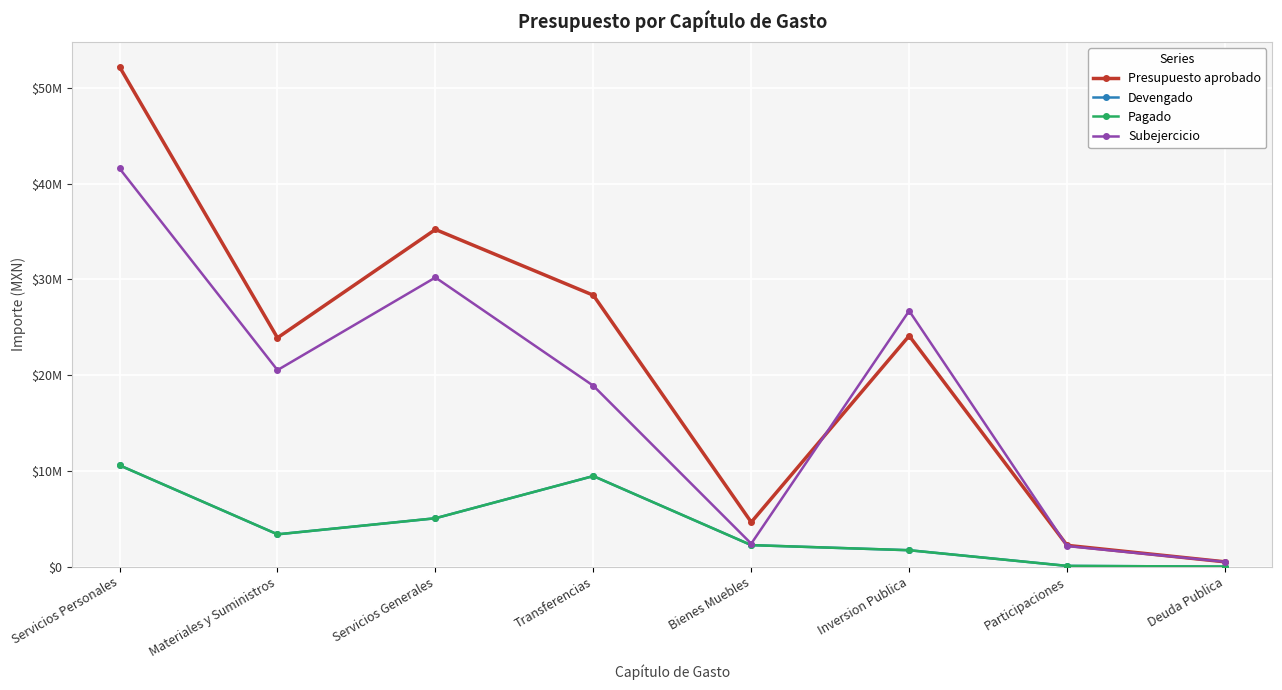

What is the total value across all series at Transferencias?

66165921.4